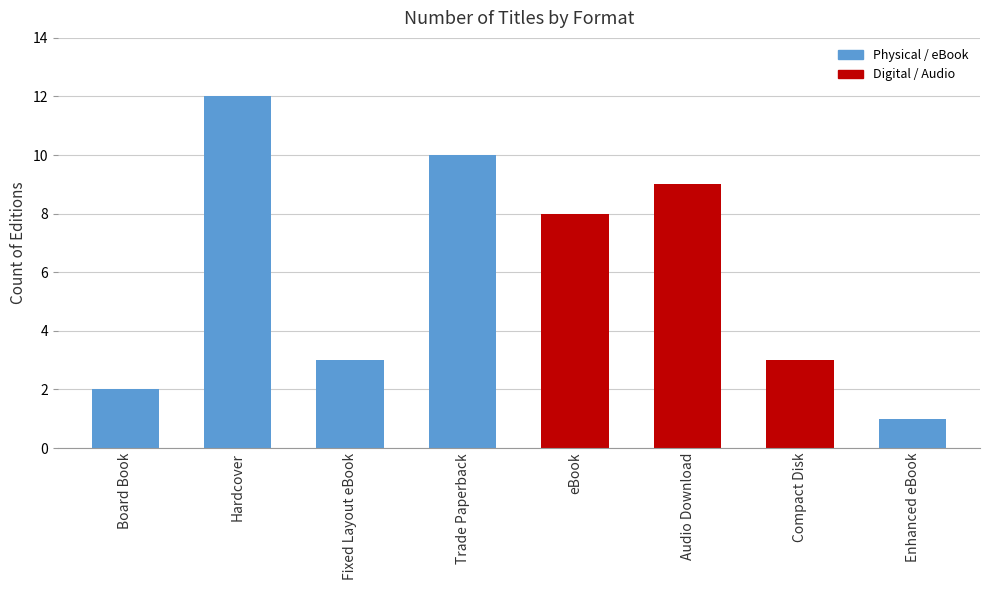

How many data points are less than 8?

4